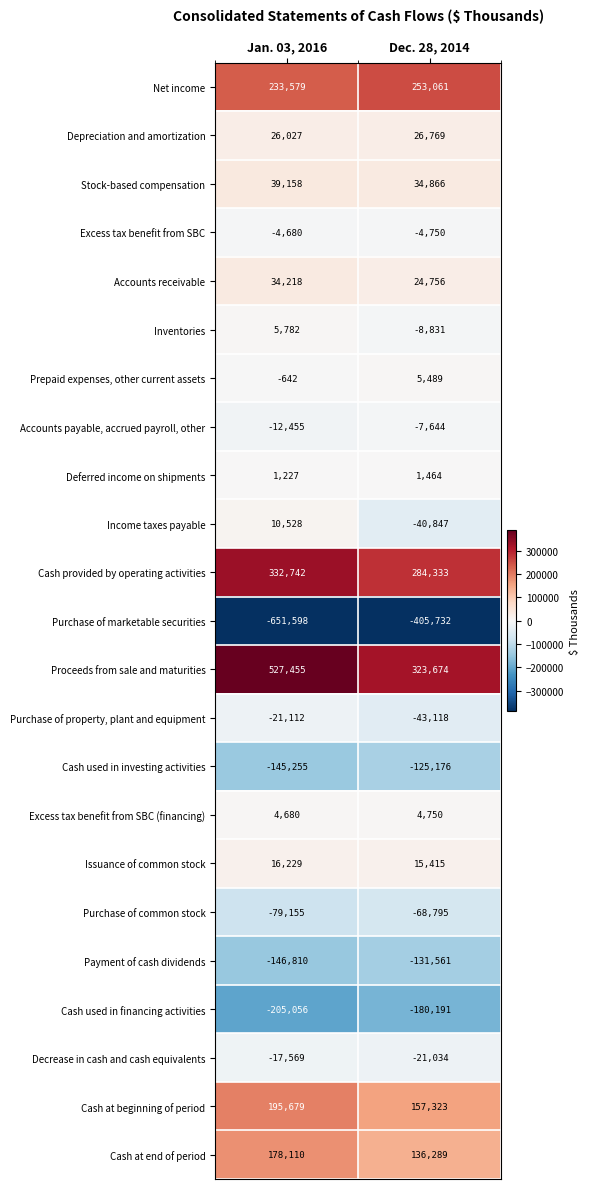

How many data points does each series have?

2